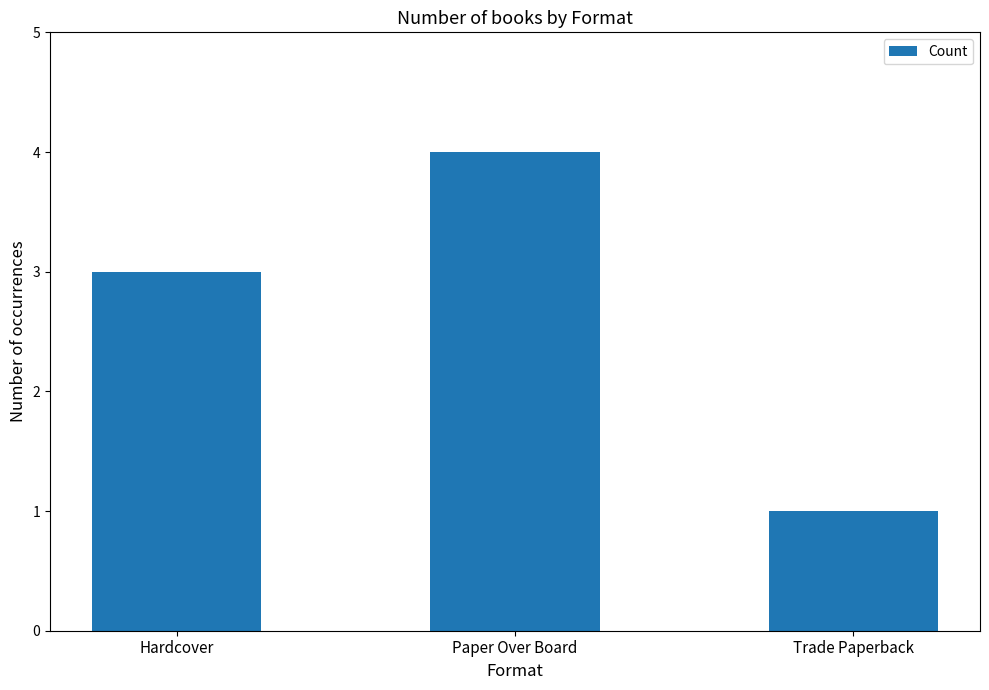

List the labels in order of value, largest first.

Paper Over Board, Hardcover, Trade Paperback